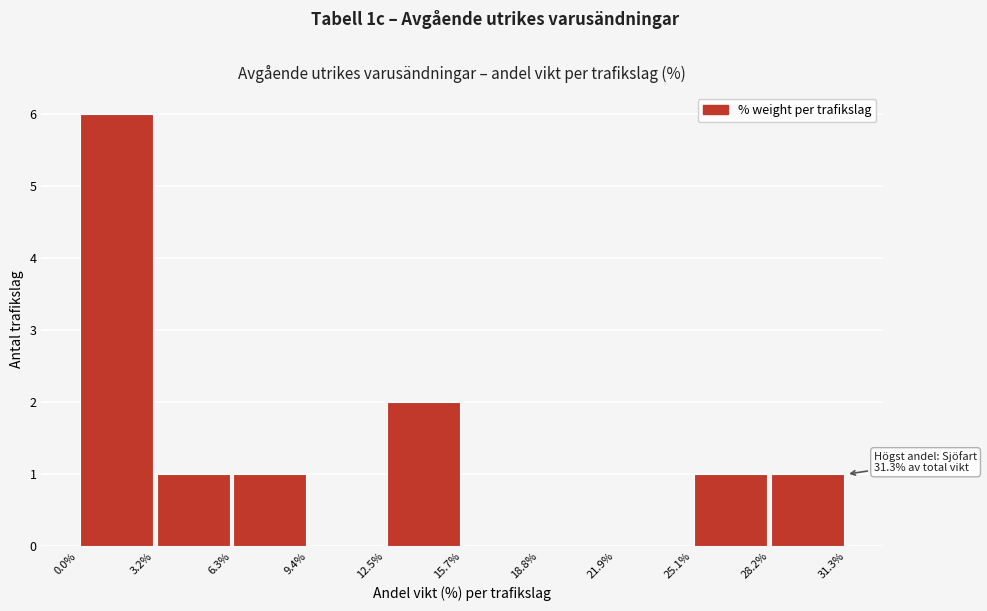

Over which range of the x-axis is the bar tallest?

0.0% to 3.2%